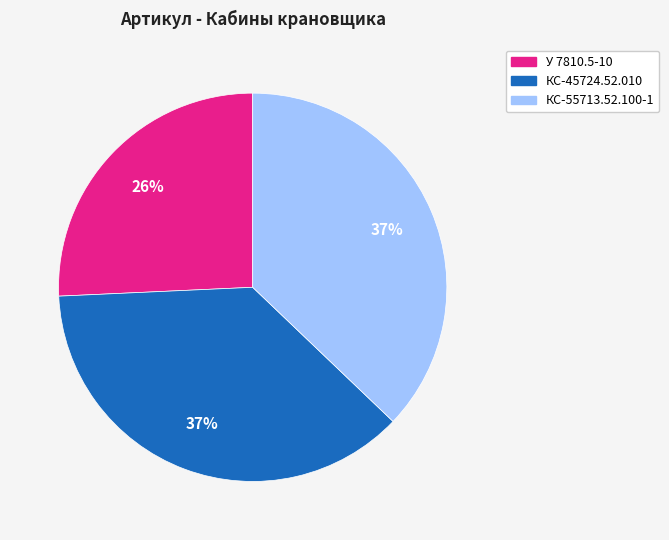

Approximately how many times larger is the value at У 7810.5-10 compared to КС-45724.52.010?

0.7